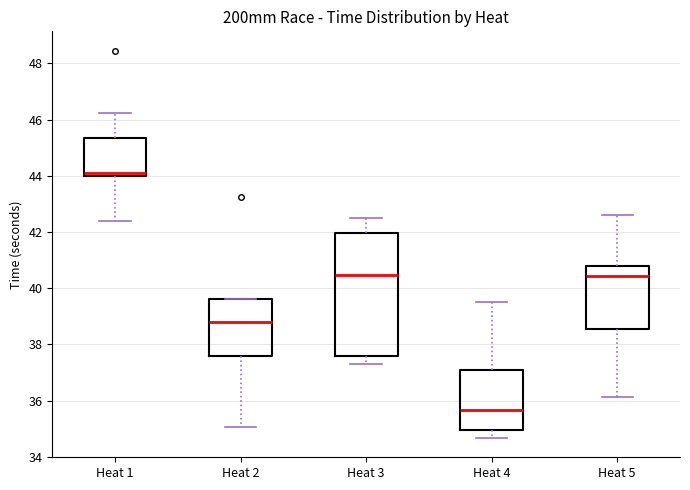

Reading left to right, transcribe this box plot: for each box, give where its median line is, the range the box spans, and where its two whiskers end, as read against the y-axis. The values are not printed on the chart, so give them approximately, as read against the axis.

Heat 1: median 44.0 (just above the box's lower edge), box 44.0 to 45.4, whiskers 42.4 to 46.2
Heat 2: median 38.8, box 37.6 to 39.6, whiskers 35.0 to 39.6
Heat 3: median 40.4, box 37.6 to 42.0, whiskers 37.2 to 42.4
Heat 4: median 35.6, box 35.0 to 37.0, whiskers 34.6 to 39.4
Heat 5: median 40.4, box 38.6 to 40.8, whiskers 36.2 to 42.6